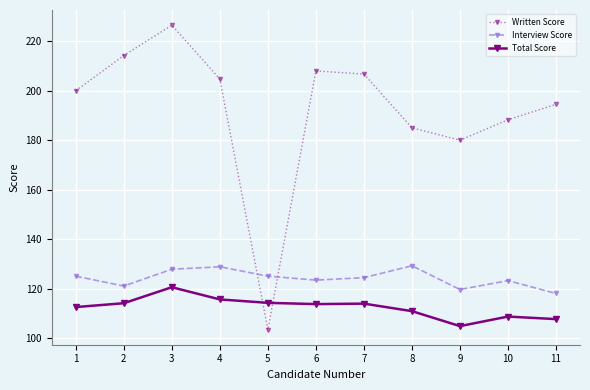

Is the value of Interview Score at 8 greater than the value of Written Score at 9?

No